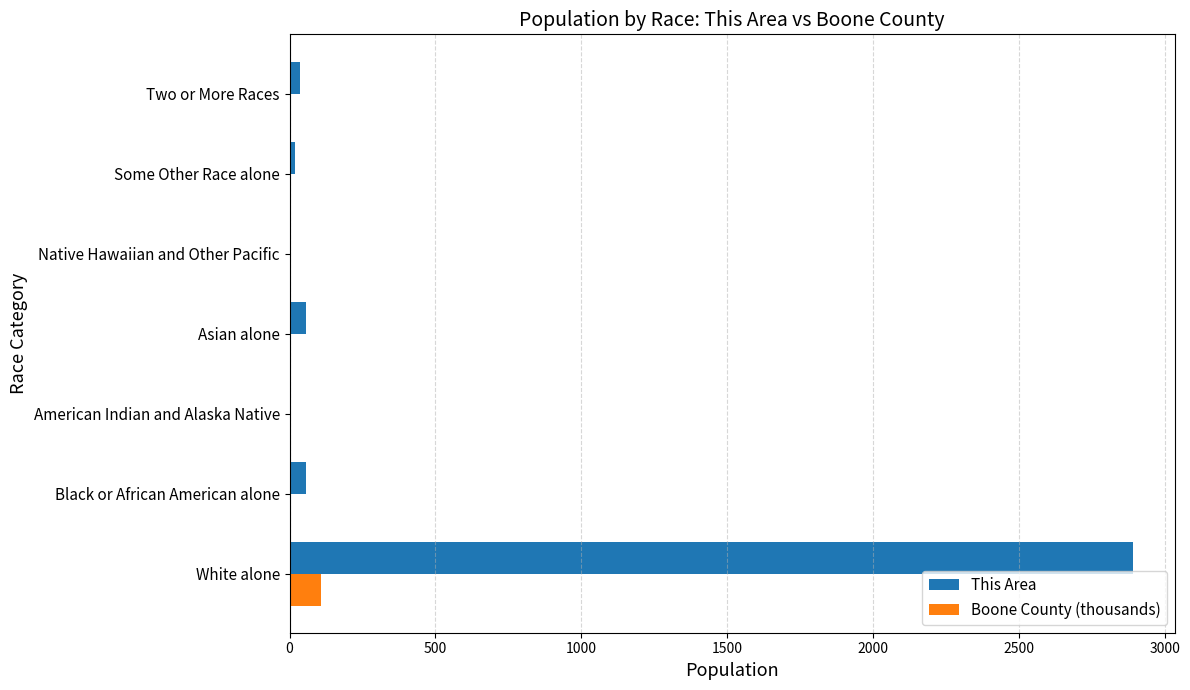

What are all the series names shown in the legend?

This Area, Boone County (thousands)